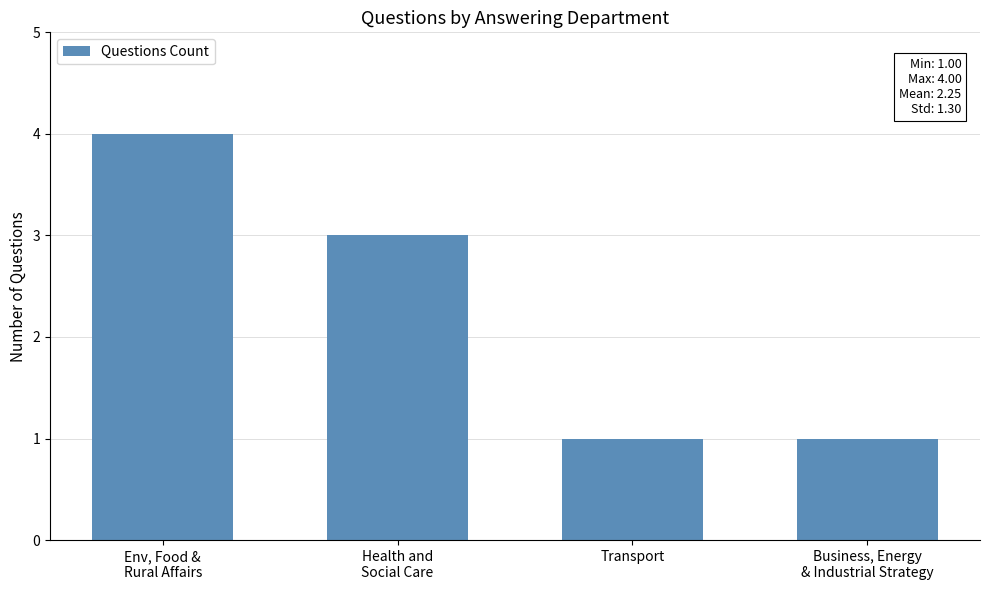

What is the difference between the maximum and minimum values?

3